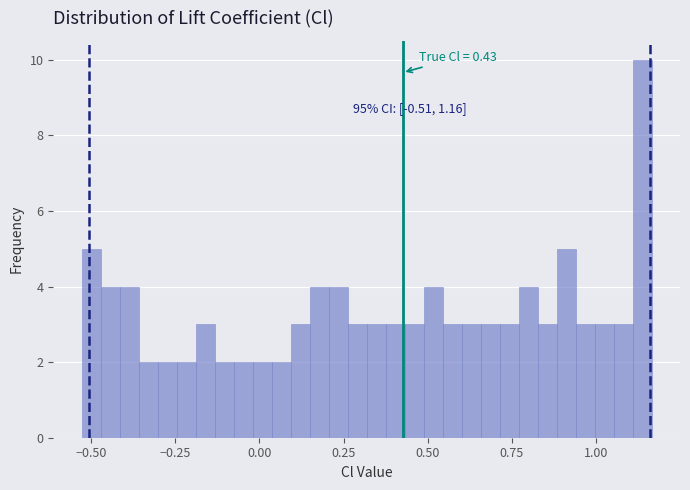

Read against the x-axis, roughly where is the centre of the tallest bar?

1.15